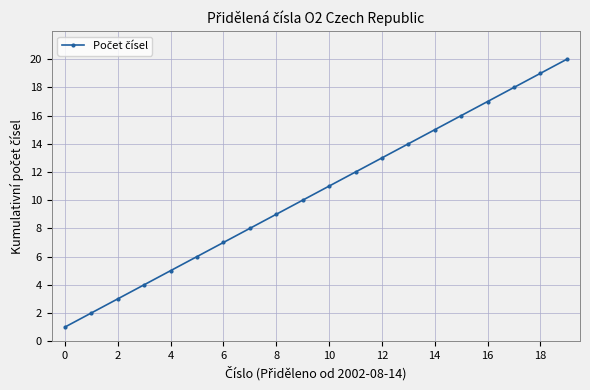

What is the difference between the maximum and minimum values?

19